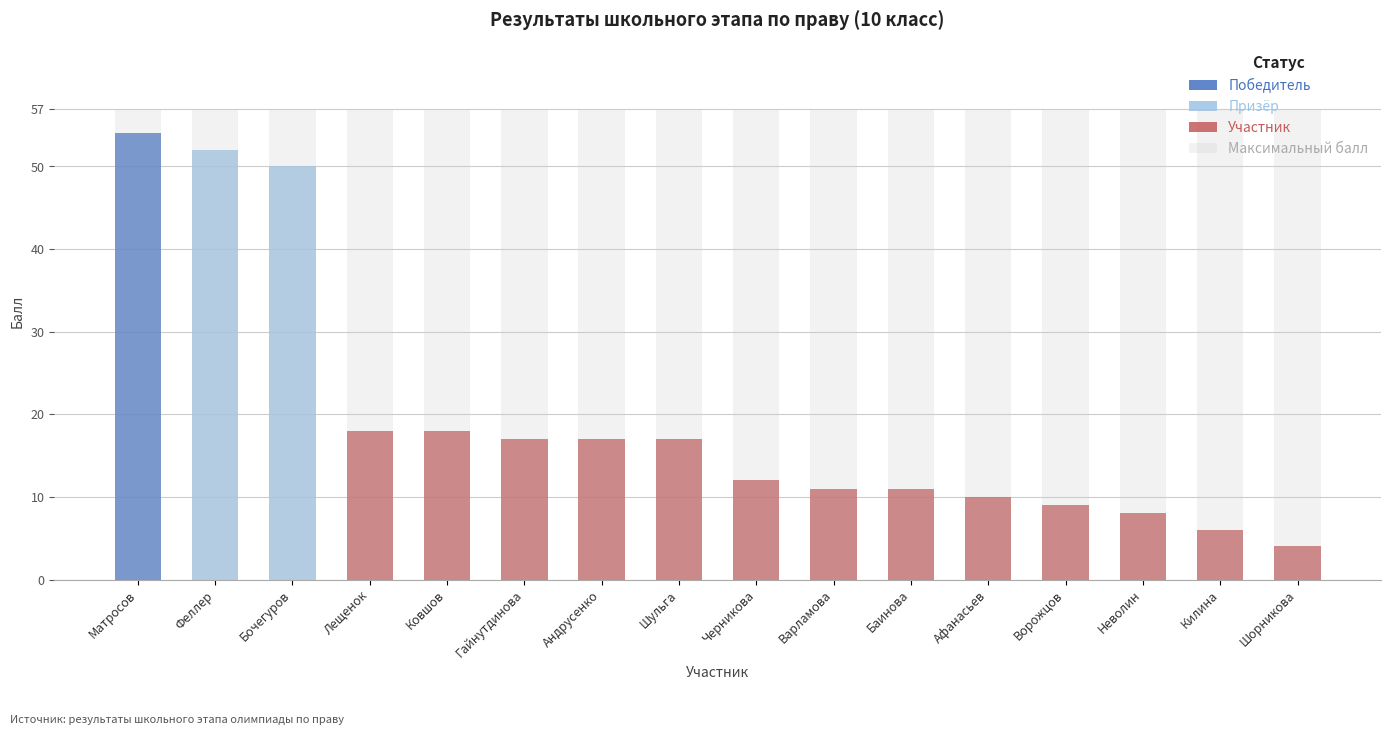

Which has a higher value, Матросов or Бочегуров?

Матросов